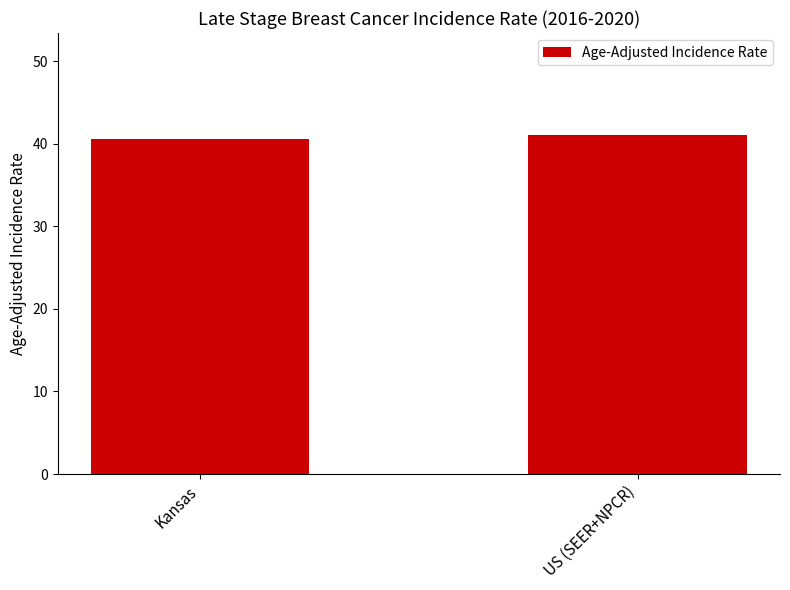

Are the bars horizontal?

No